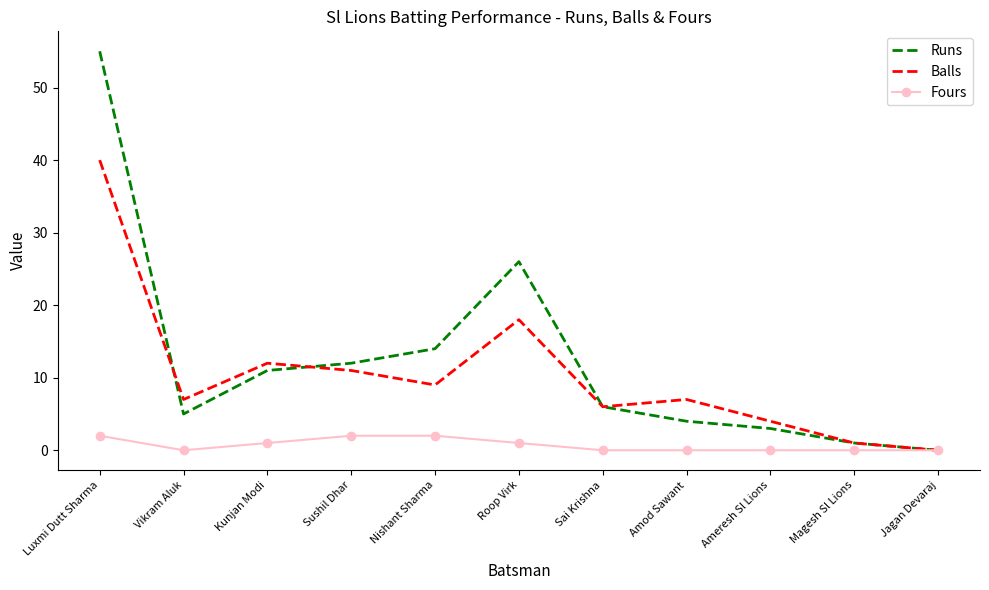

What position from the right is Vikram Aluk?

10